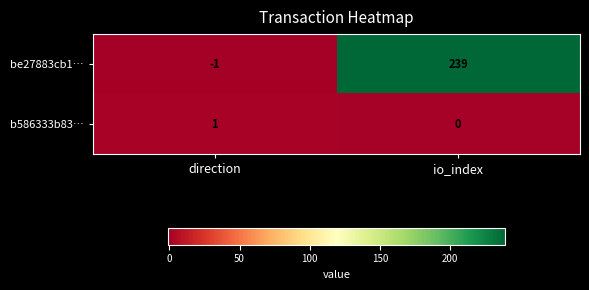

At which label is be27883cb1… closest to 119?

direction